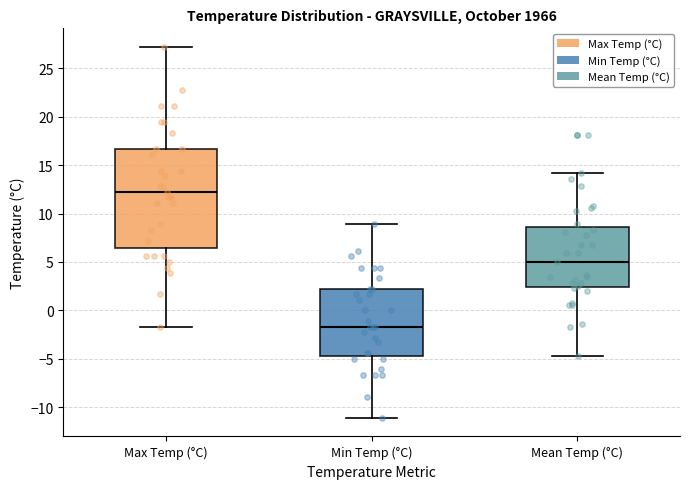

Comparing the boxes themselves (not the whiskers), which one is the tallest?

Max Temp (°C)